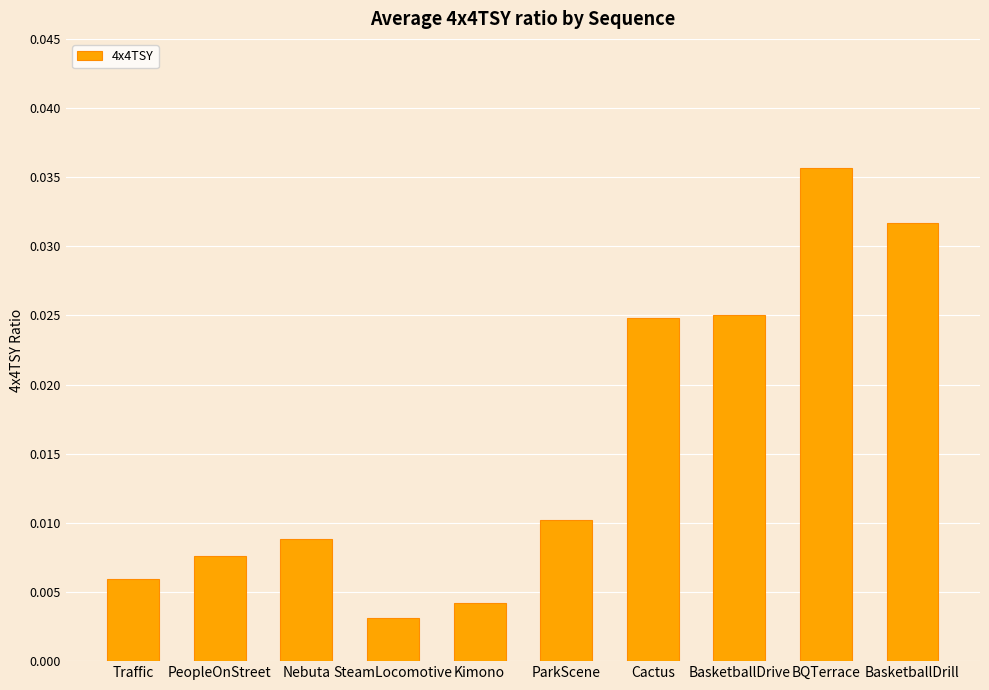

What is the label of the 2nd bar from the right?

BQTerrace